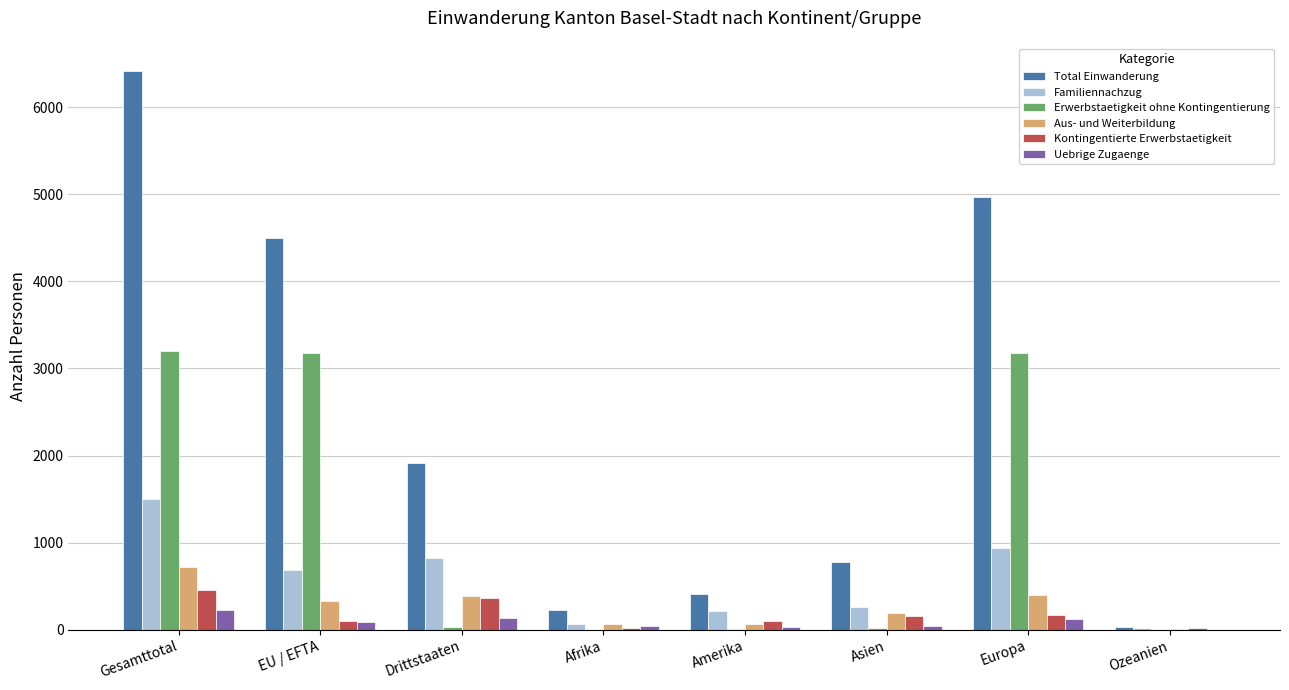

True or false: Kontingentierte Erwerbstaetigkeit has a value of 454 at Gesamttotal.

True